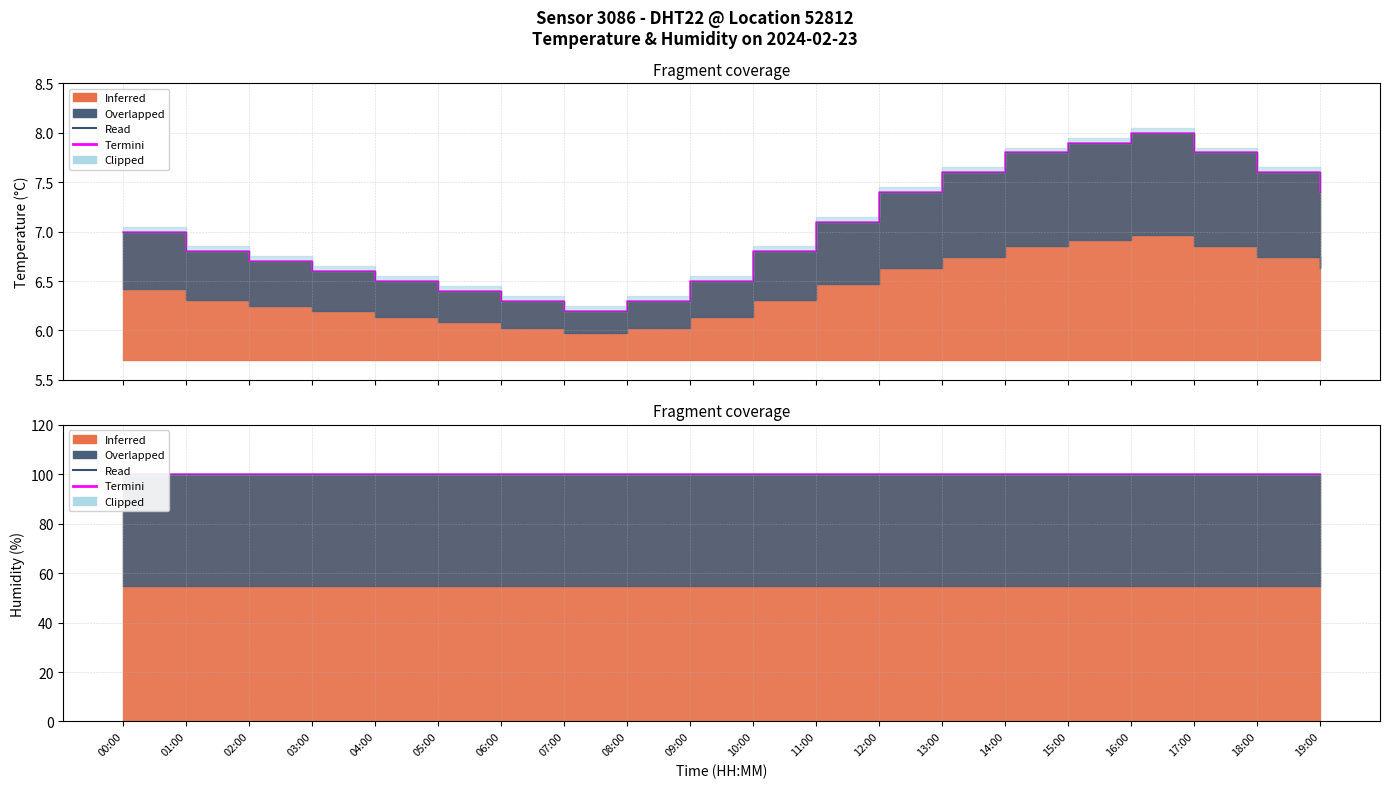

What is the difference between the maximum and minimum values?

1.8